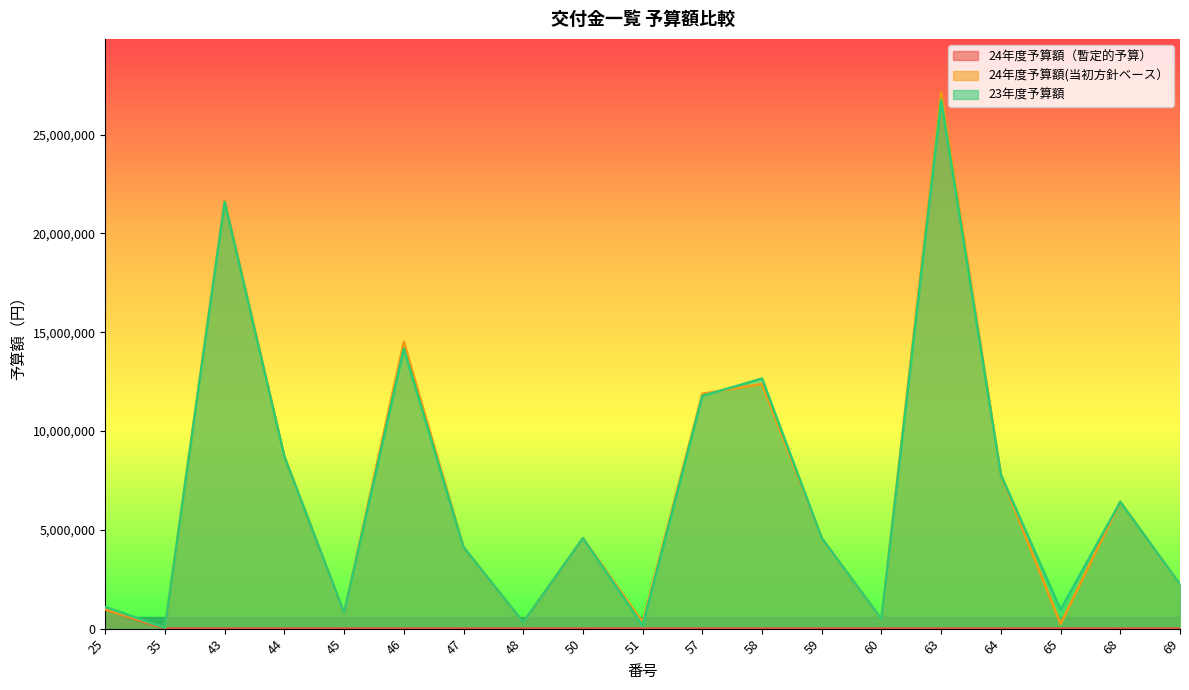

Where is the first local maximum for 23年度予算額?

43